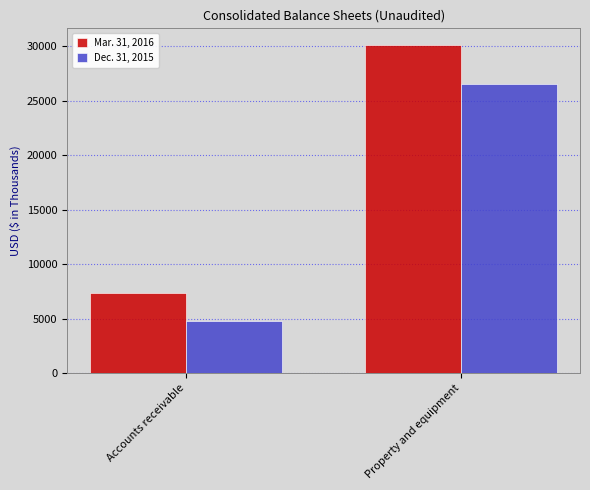

Rank the series by their maximum value, from lowest to highest.

Dec. 31, 2015, Mar. 31, 2016